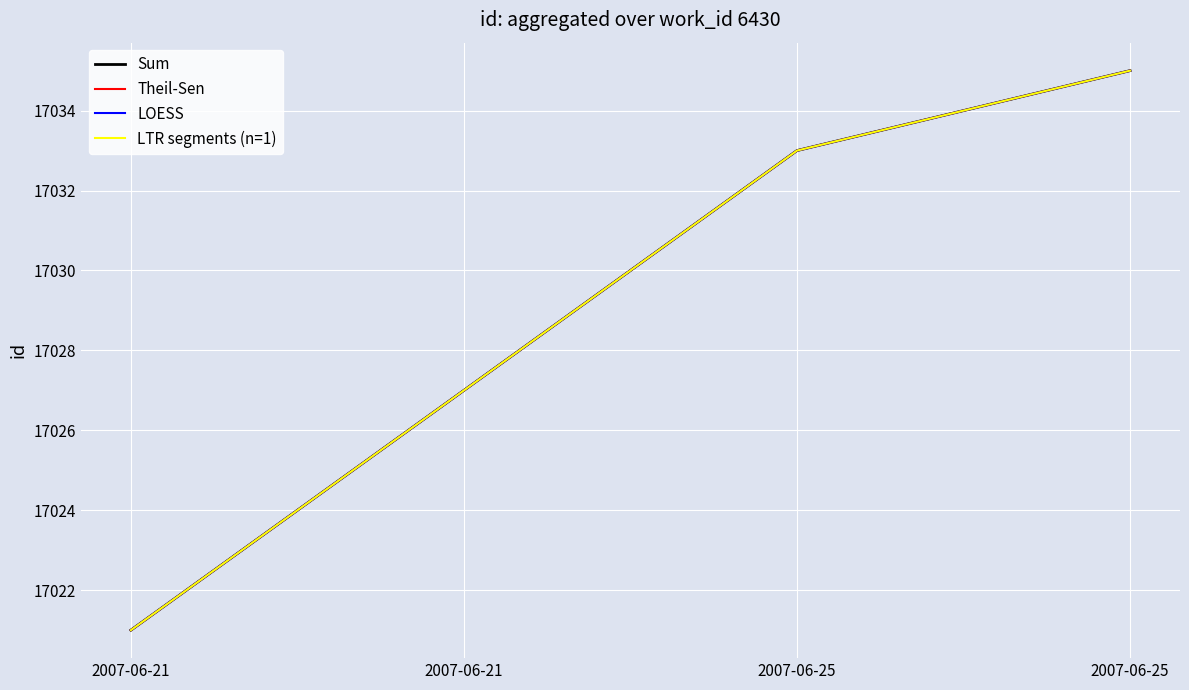

Which series has the largest total across all categories?

Sum